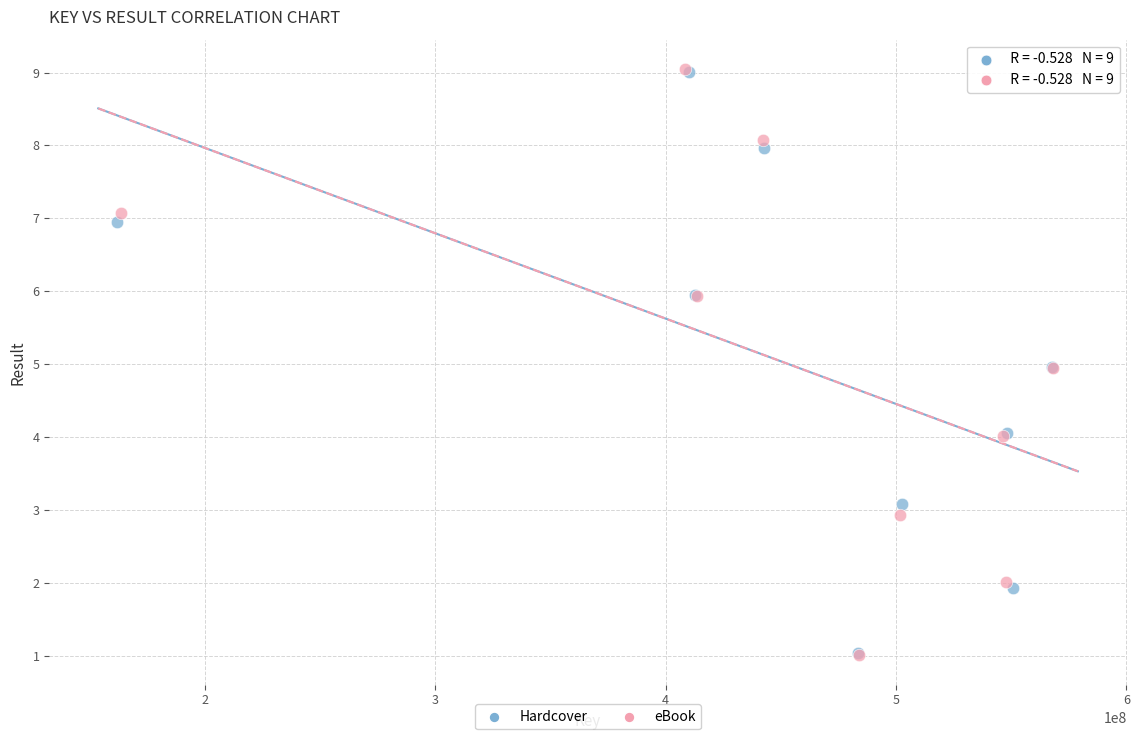

Which series has the widest spread of Y values?

eBook